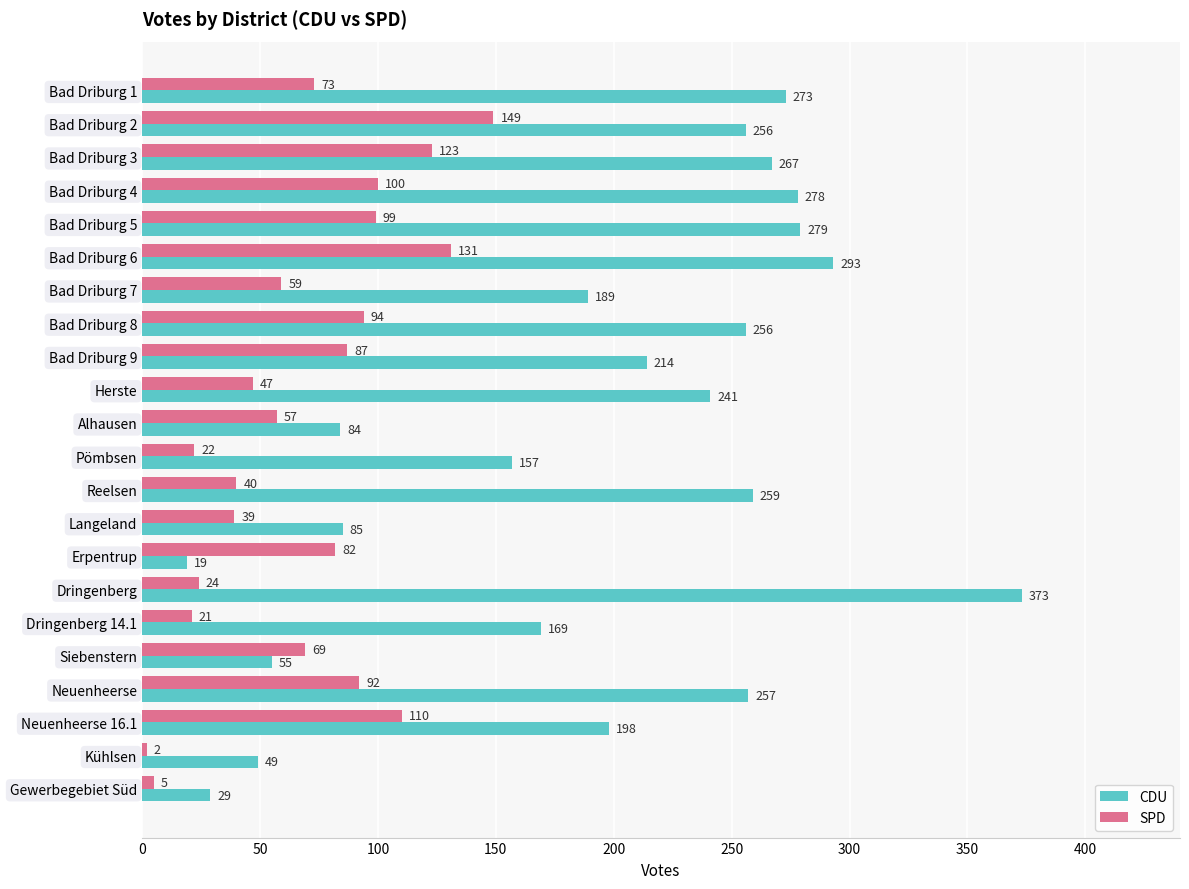

Where is CDU nearest to the value 196?

Neuenheerse 16.1